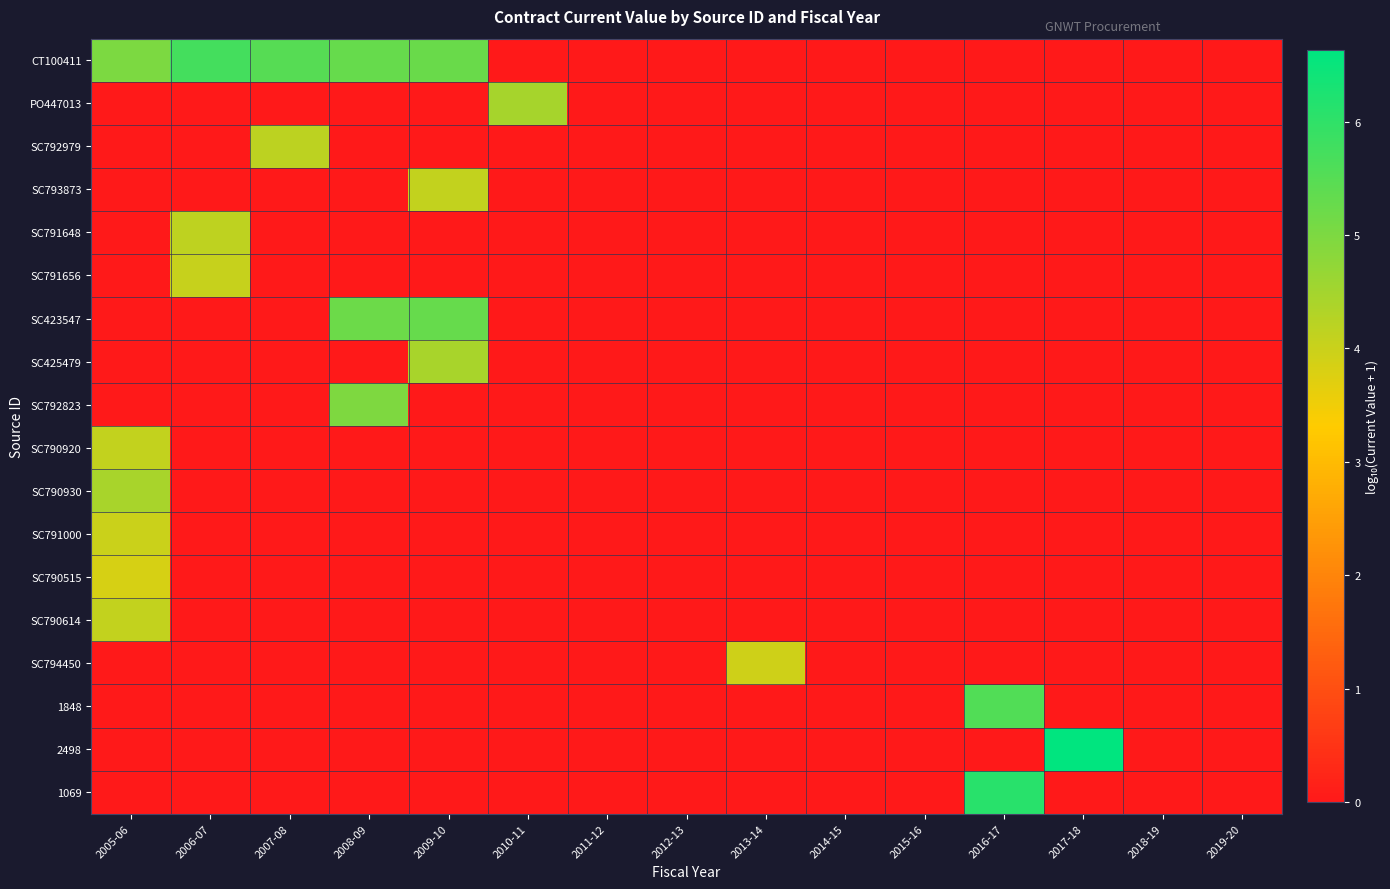

Which label corresponds to the smallest value in the chart?

2010-11